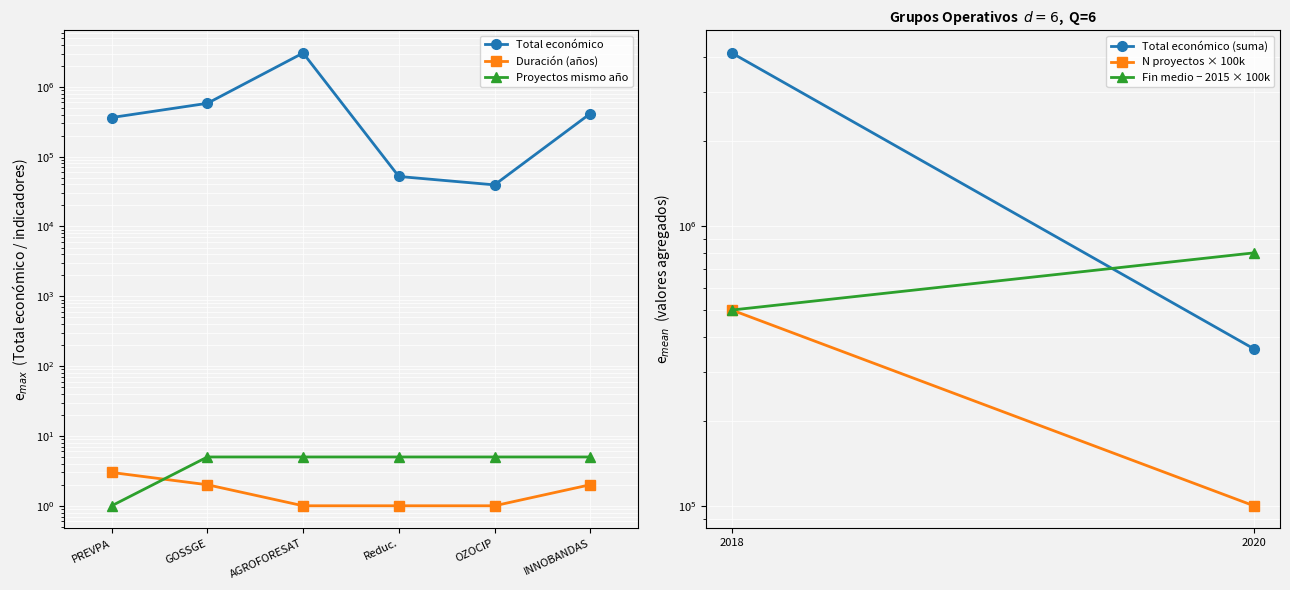

Reading right to left, what are all the values shown in this chart?

413450	39450	52055	3051573	581157	363424